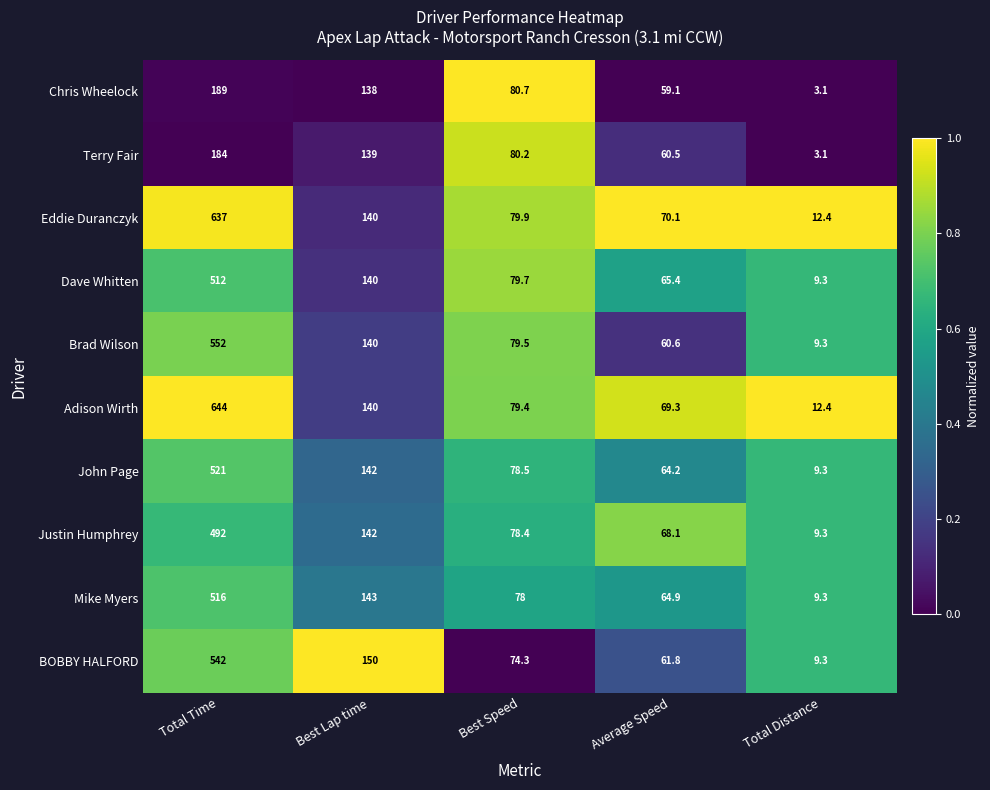

Count the number of categories in the chart.

5